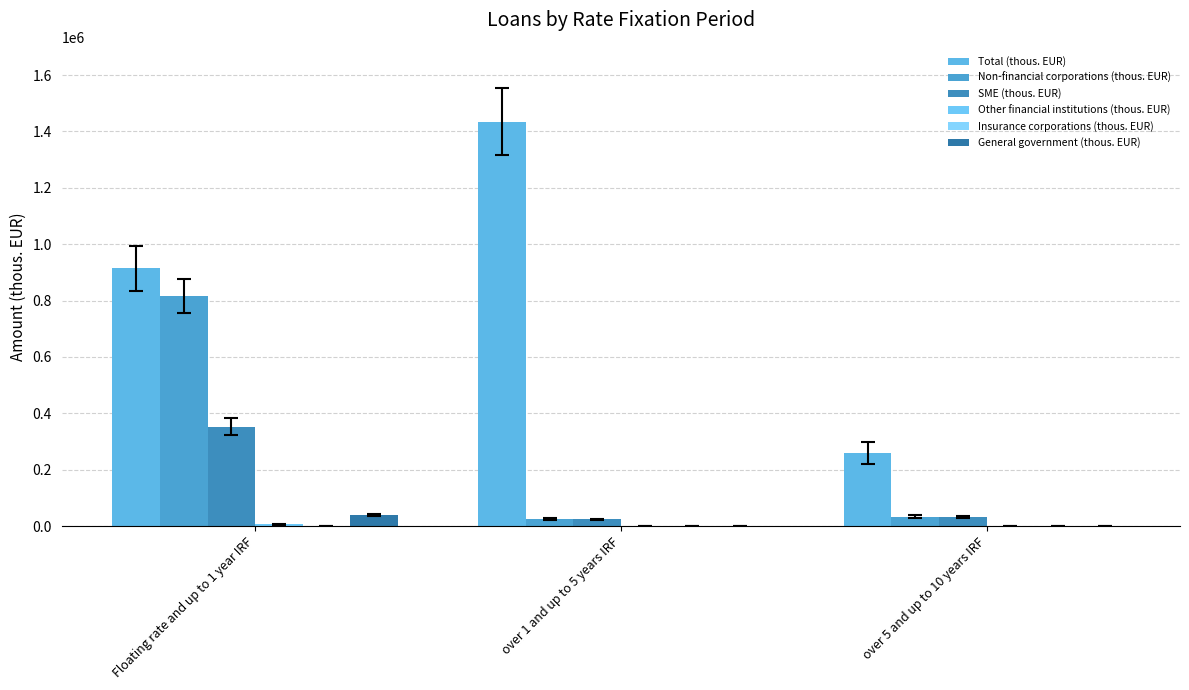

How many categories are shown in the chart?

3